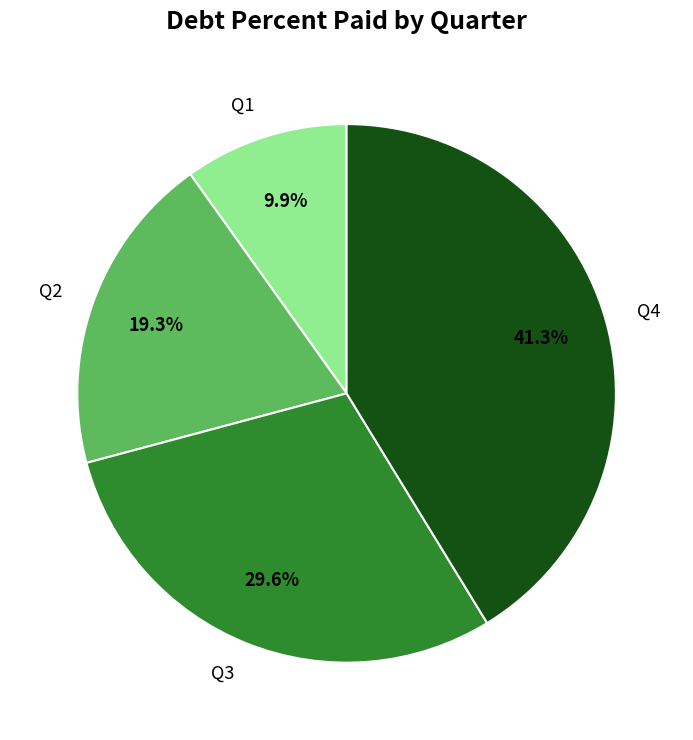

Is the sum of Q2 and Q3 greater than half?

No